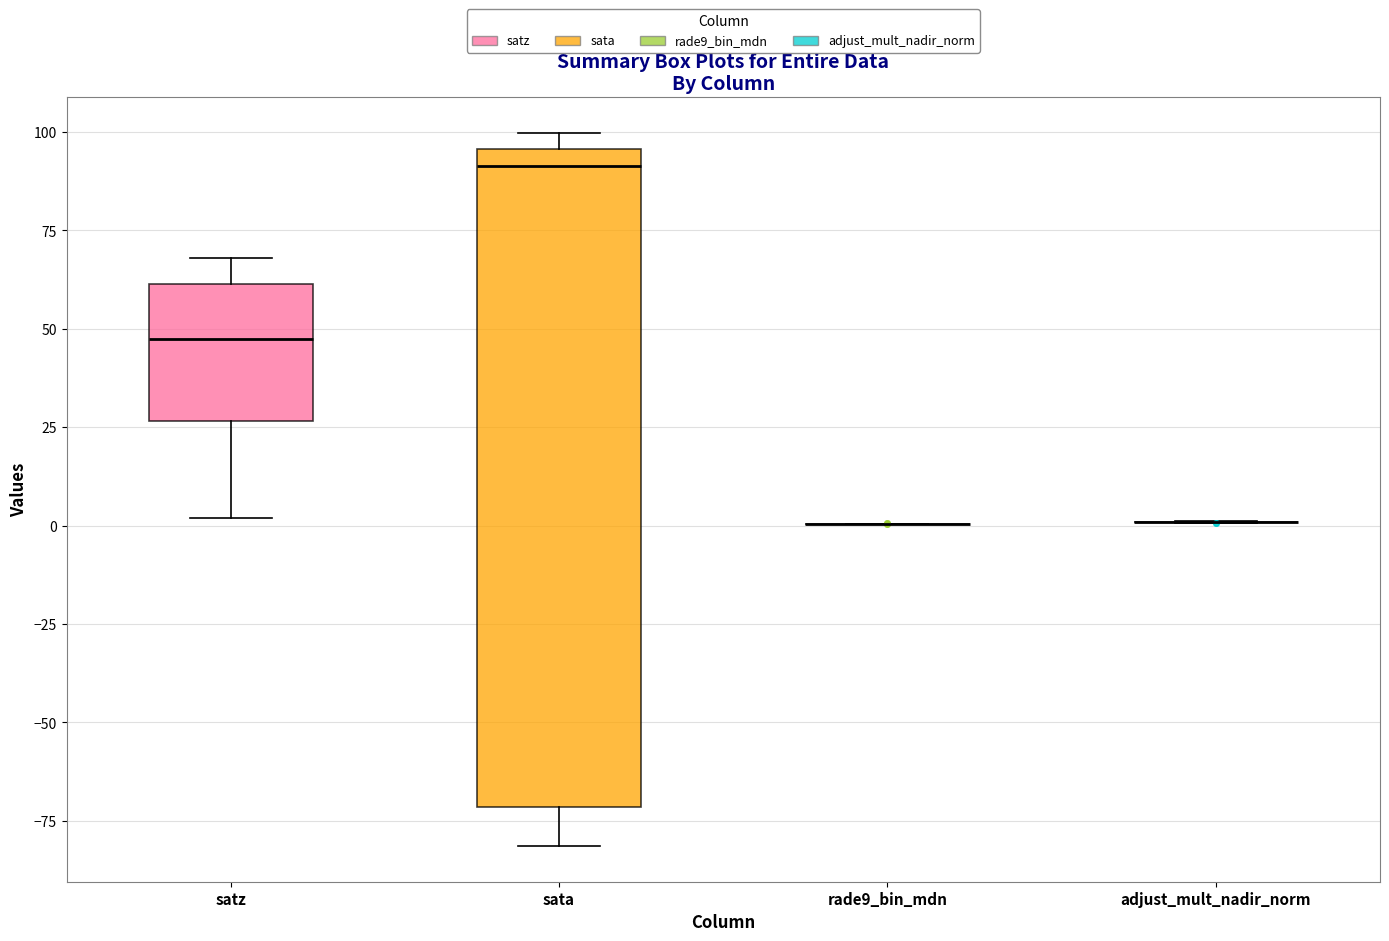

Where is the lower edge of the box for satz on the y-axis? The values are not printed on the chart, so give them approximately, as read against the axis.

25